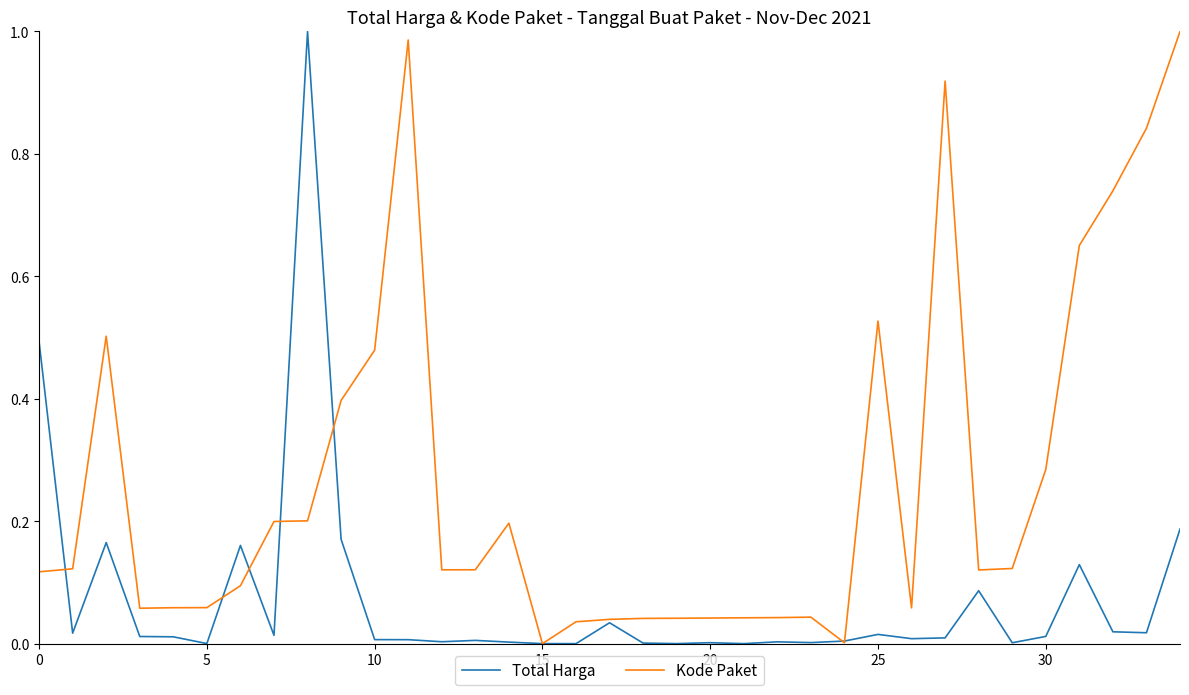

What are all the series names shown in the legend?

Total Harga, Kode Paket